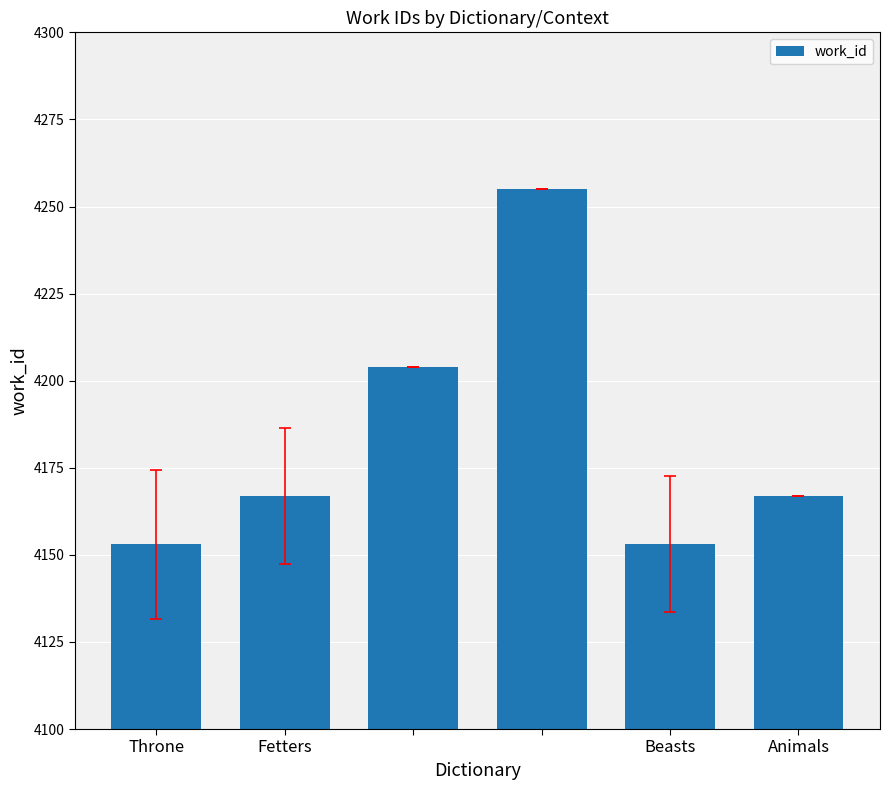

What is the value of the 5th bar from the left?

4153